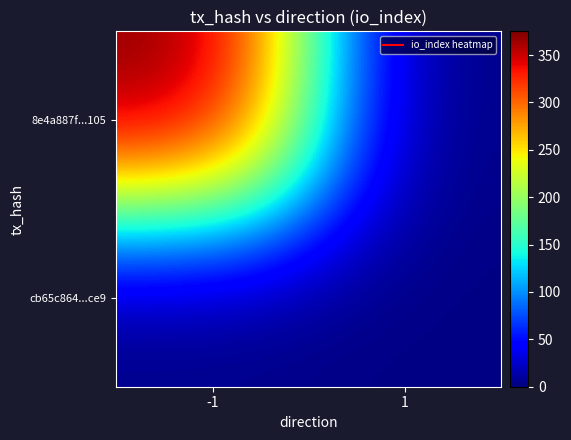

Rank the series at 1 from highest to lowest value.

cb65c864...ce9, 8e4a887f...105